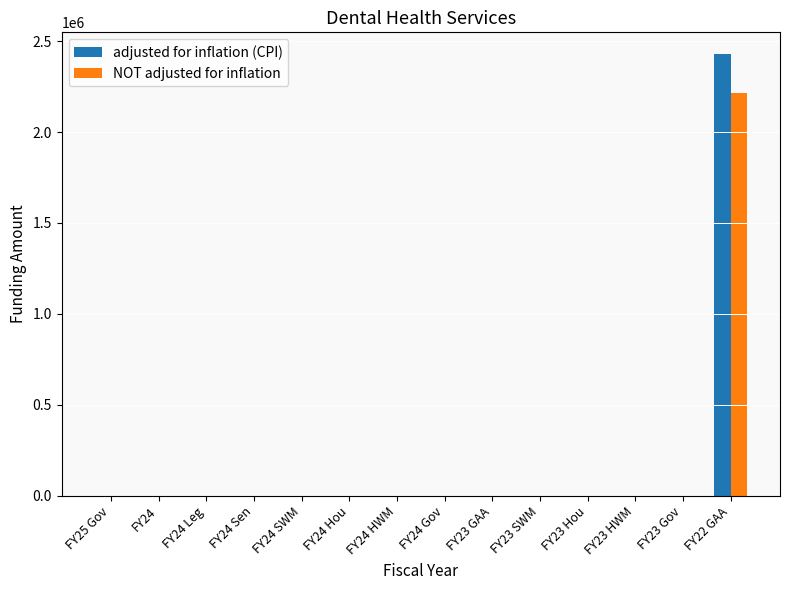

What are all the series names shown in the legend?

adjusted for inflation (CPI), NOT adjusted for inflation